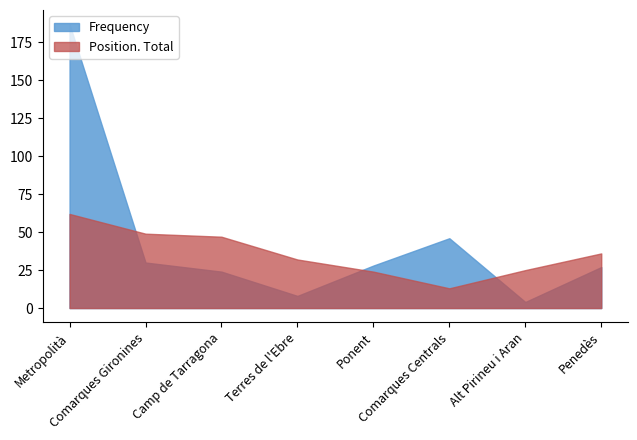

Is it true that Frequency equals 4 at Alt Pirineu i Aran?

True